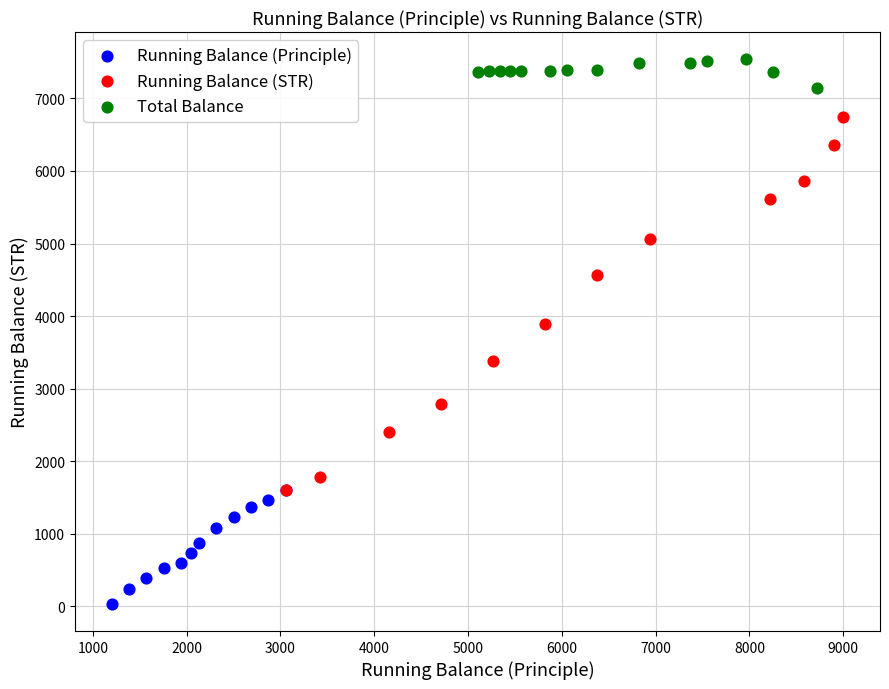

Which series has the widest spread of Y values?

Running Balance (STR)